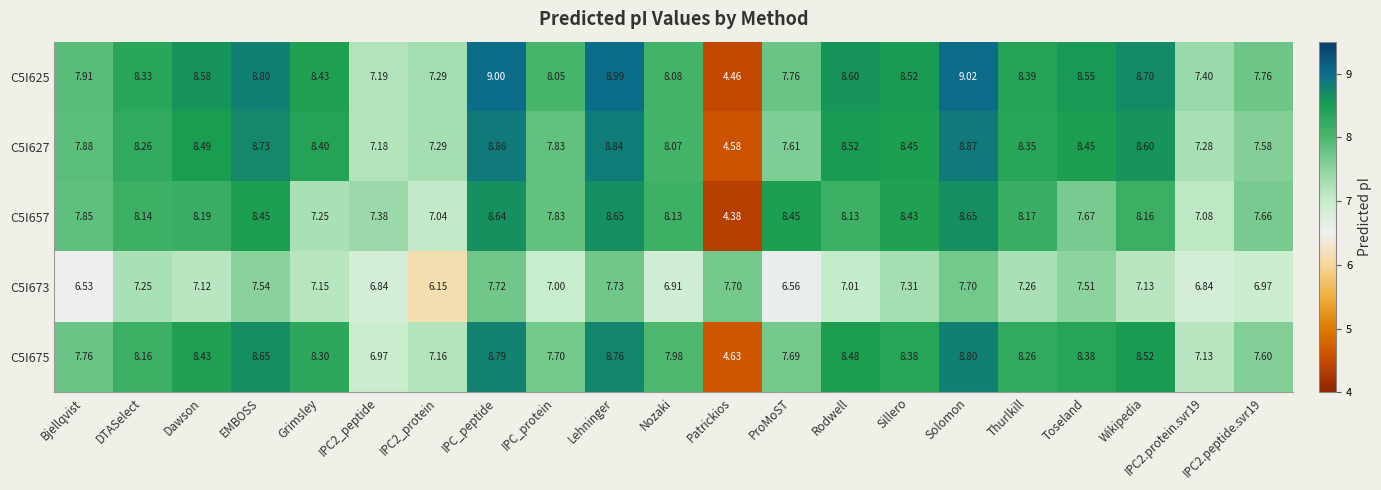

At which label does C5I625 reach its minimum?

Patrickios